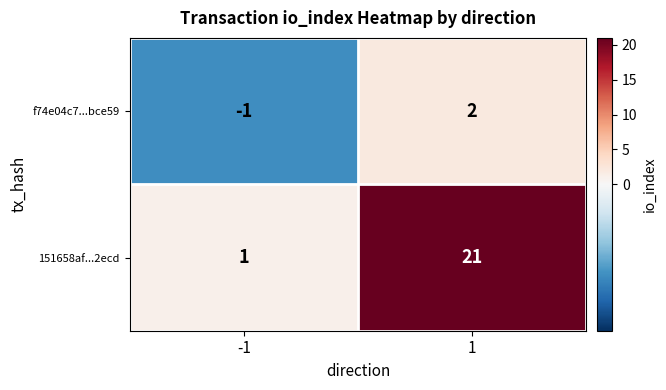

Which series has the largest total across all categories?

151658af...2ecd